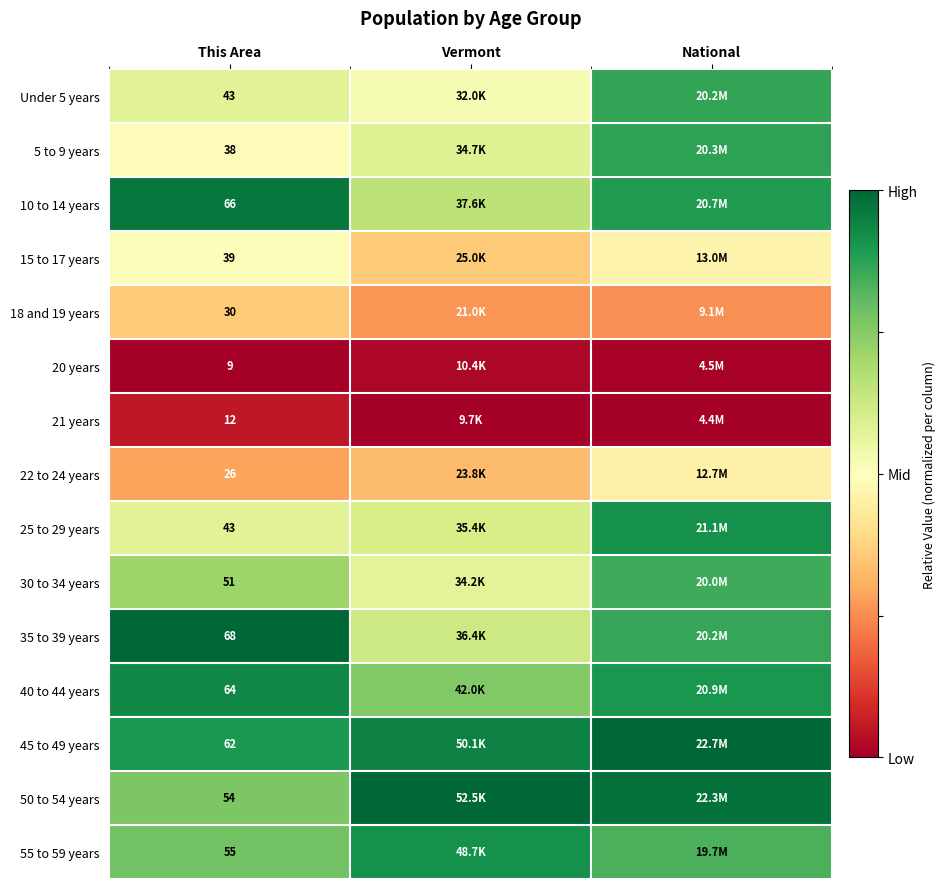

Between National and This Area, which is larger?

National